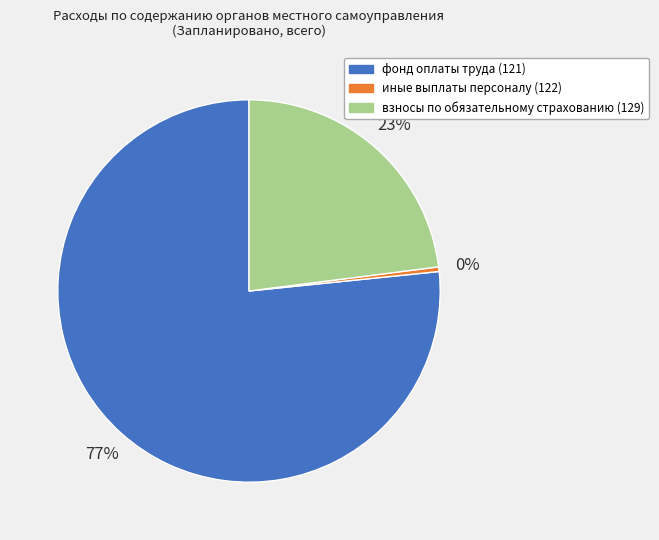

Which slice represents more than half of the pie?

фонд оплаты труда (121)